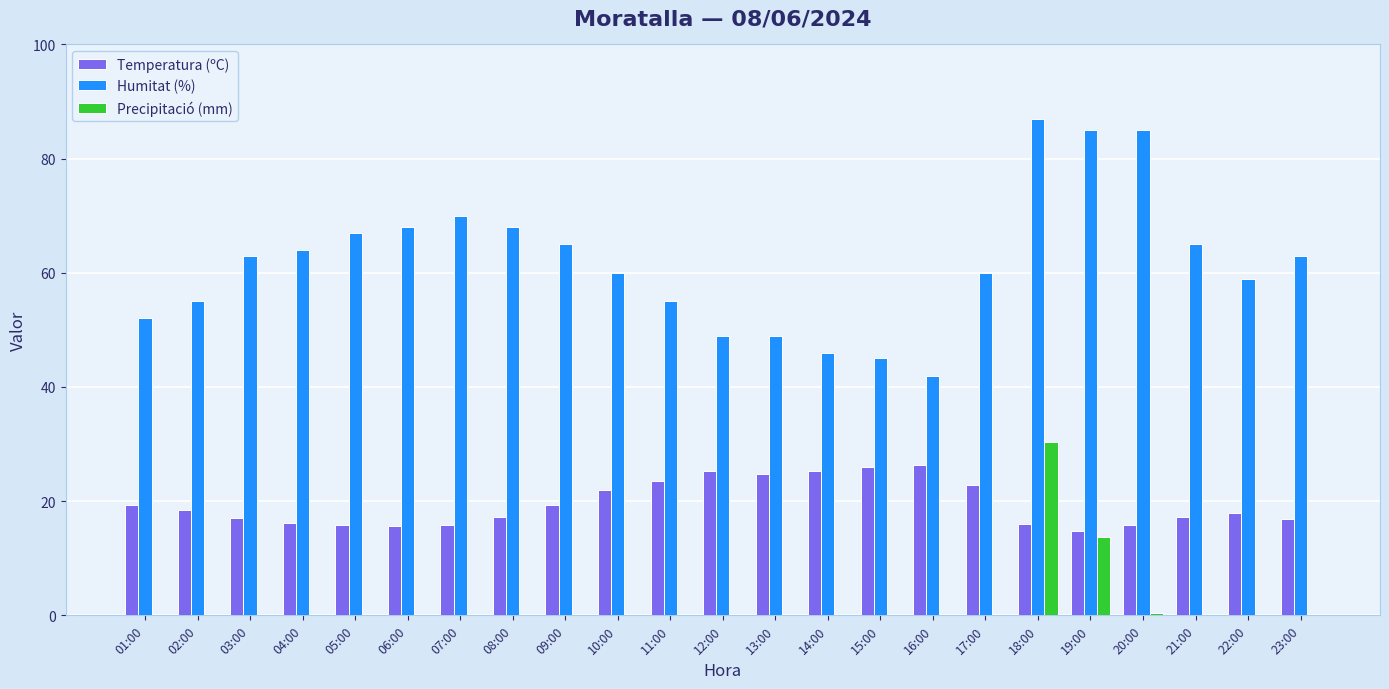

Which series has the largest total across all categories?

Humitat (%)